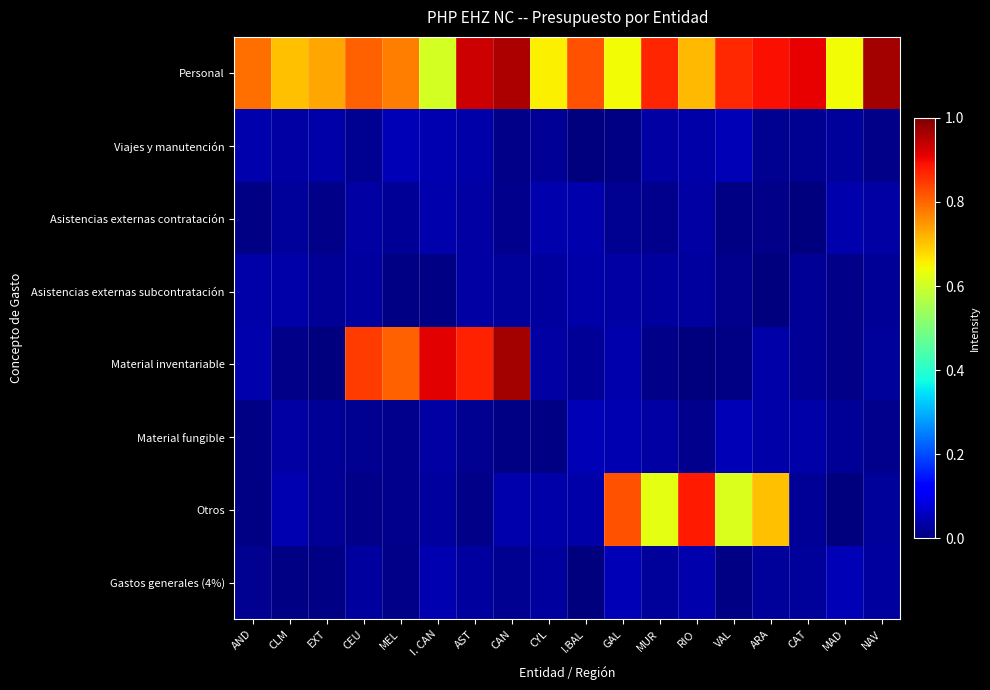

At how many categories does at least one series exceed 0?

18